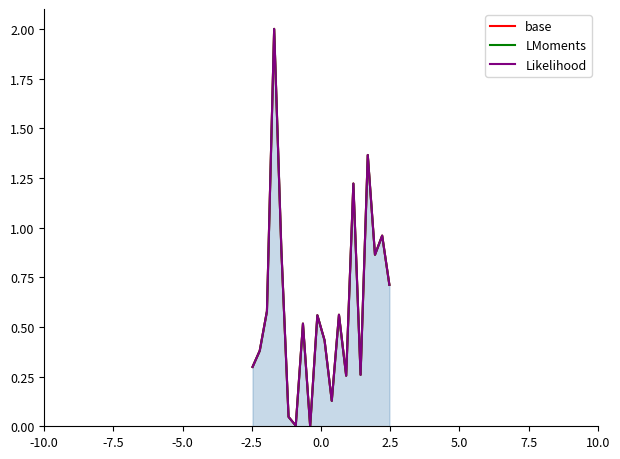

How many data points in Likelihood are above 0?

19